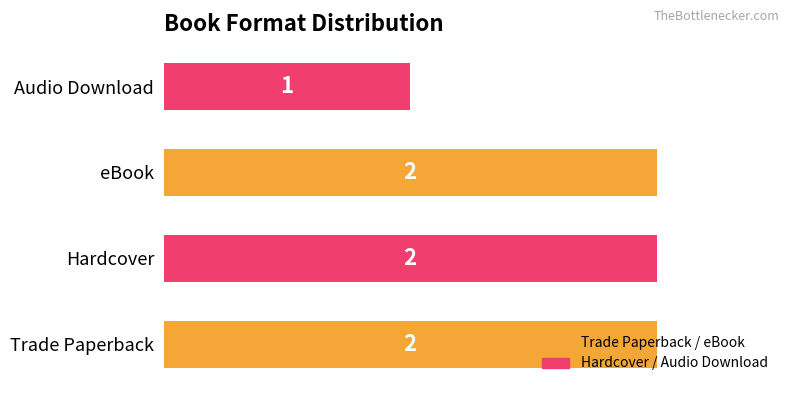

How many values are between 2 and 3?

3